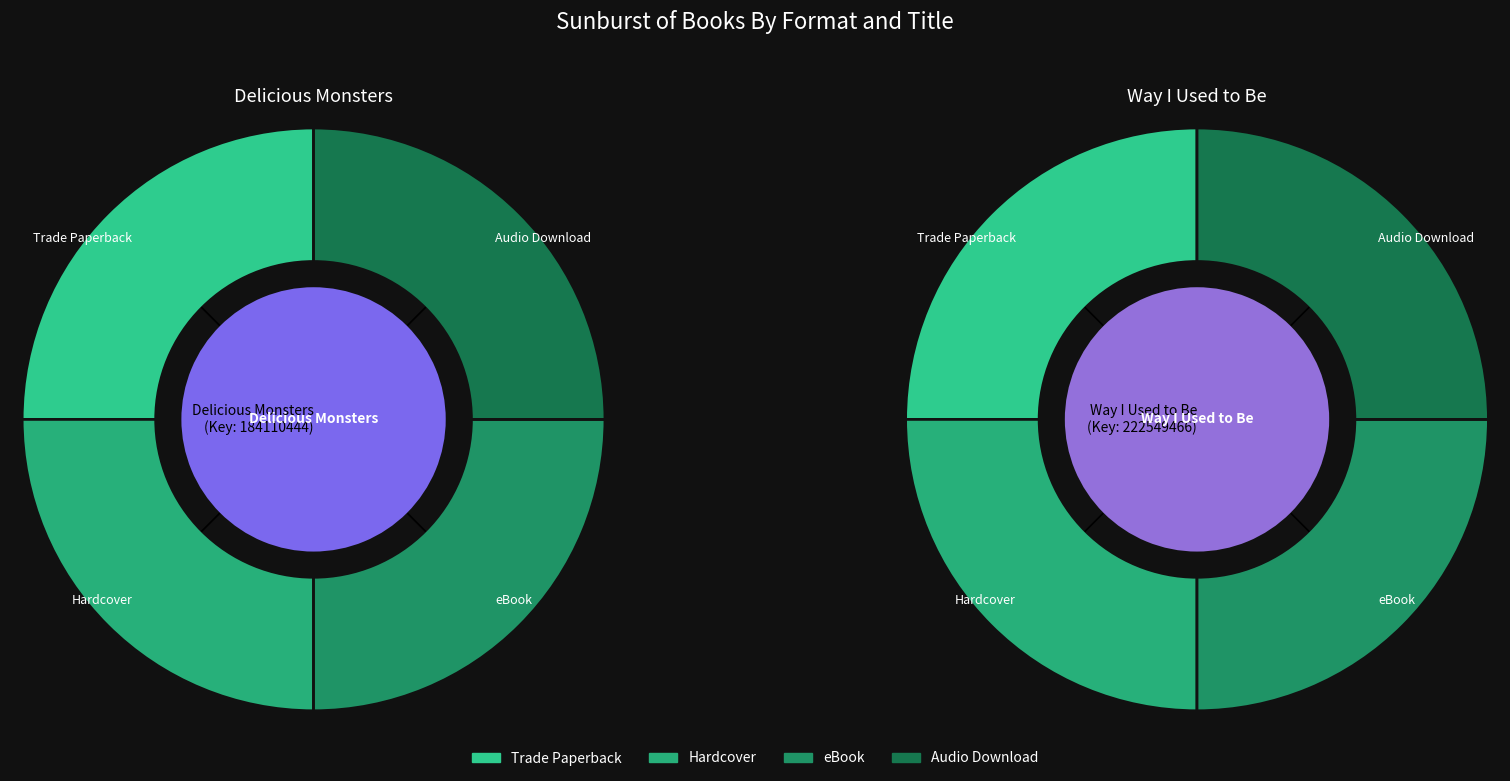

Which slice is the largest?

Way I Used to Be